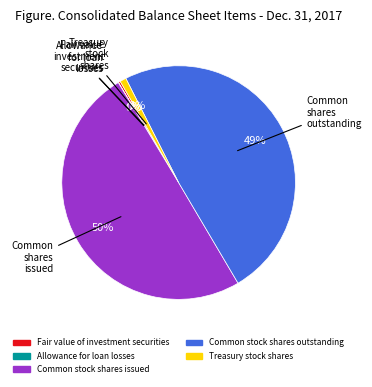

Between Common stock shares issued and Fair value of investment securities, which is larger?

Common stock shares issued